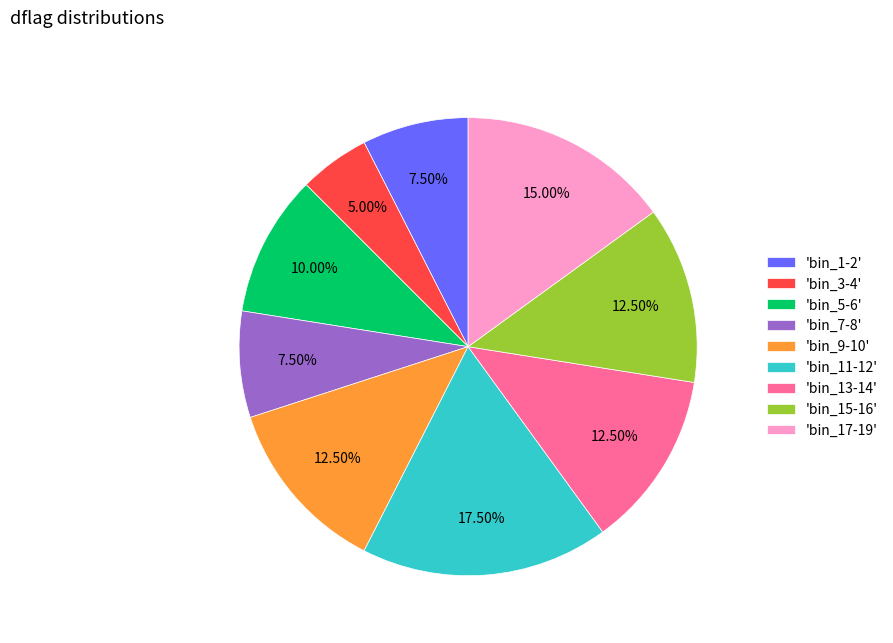

Approximately how many times larger is the value at 'bin_11-12' compared to 'bin_3-4'?

3.5